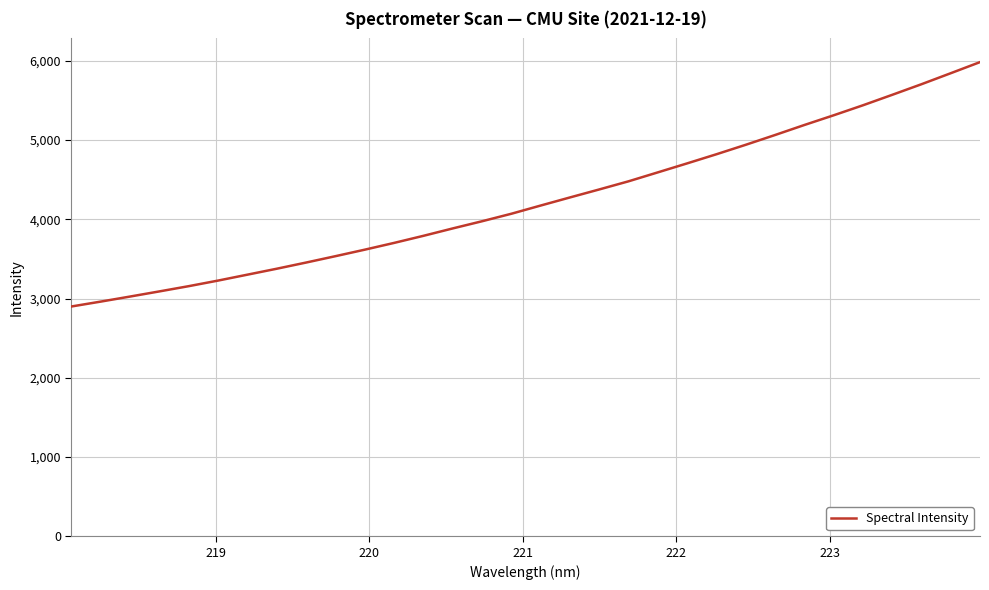

What is the difference between the maximum and minimum values?

3083.3